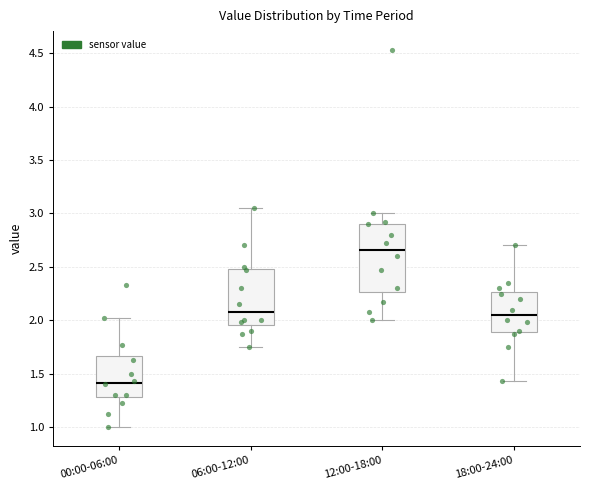

Which box is the tallest, from its lower edge to its upper edge?

12:00-18:00